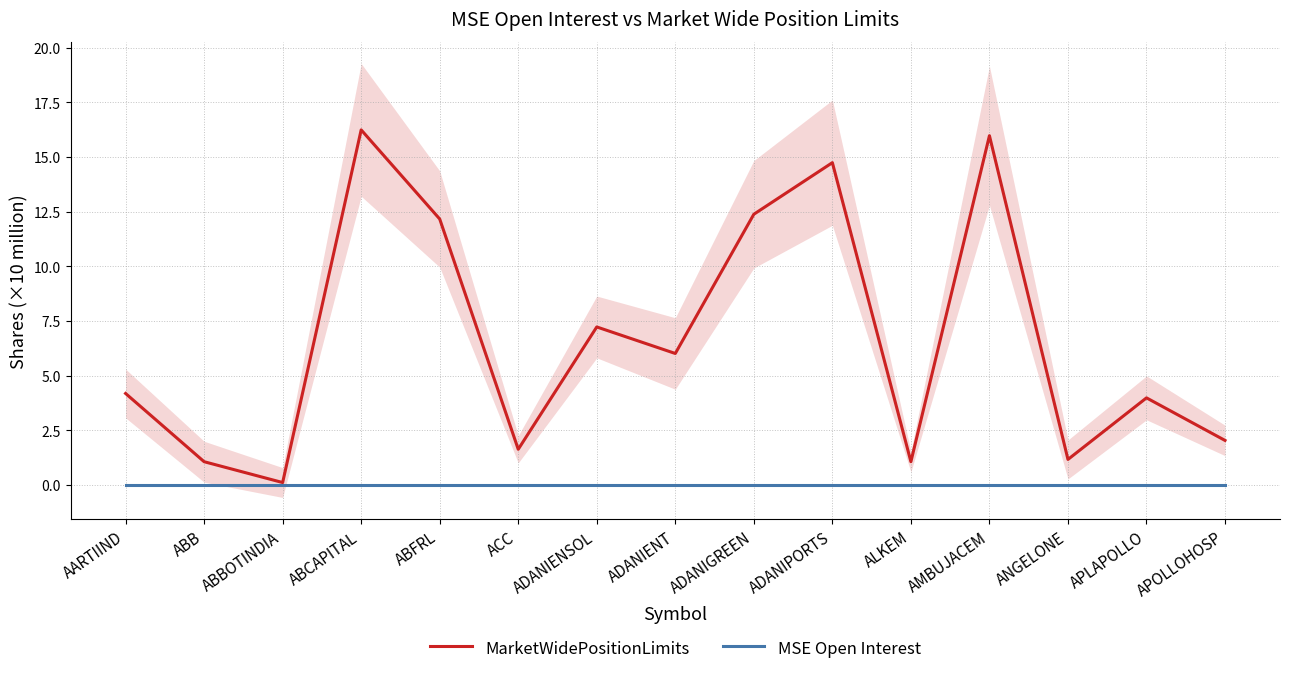

True or false: MarketWidePositionLimits and MSE Open Interest intersect in this chart.

False